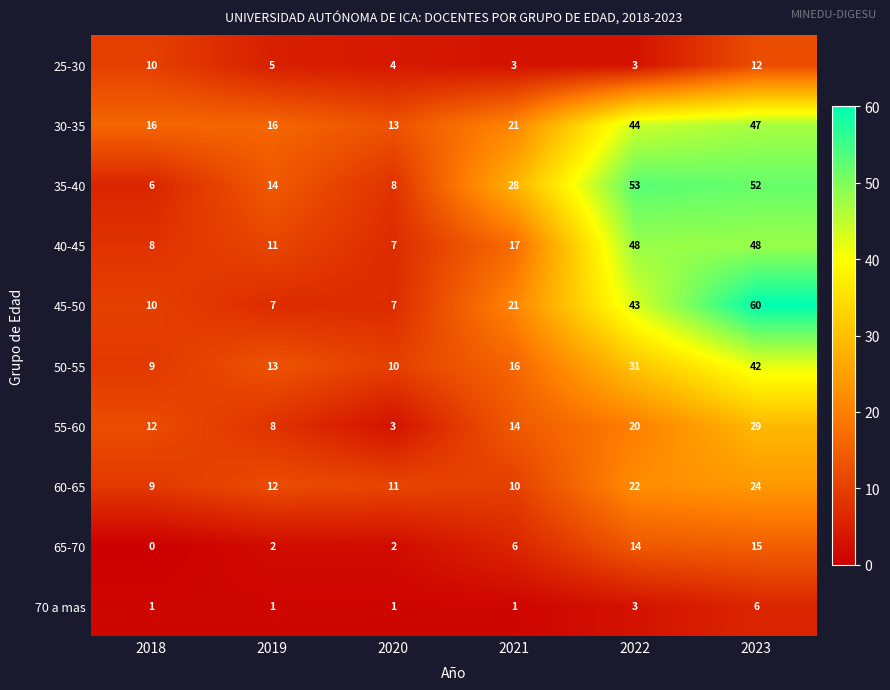

What is the spread (max minus min) of values at 2018?

16